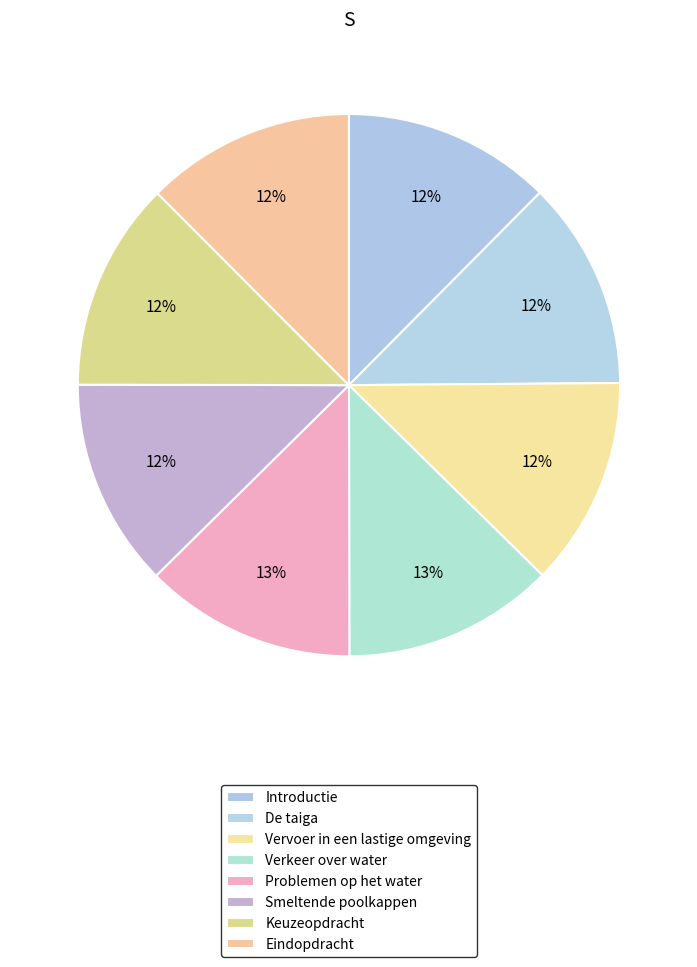

To the nearest percent, what is the combined percentage of De taiga and Introductie?

25%